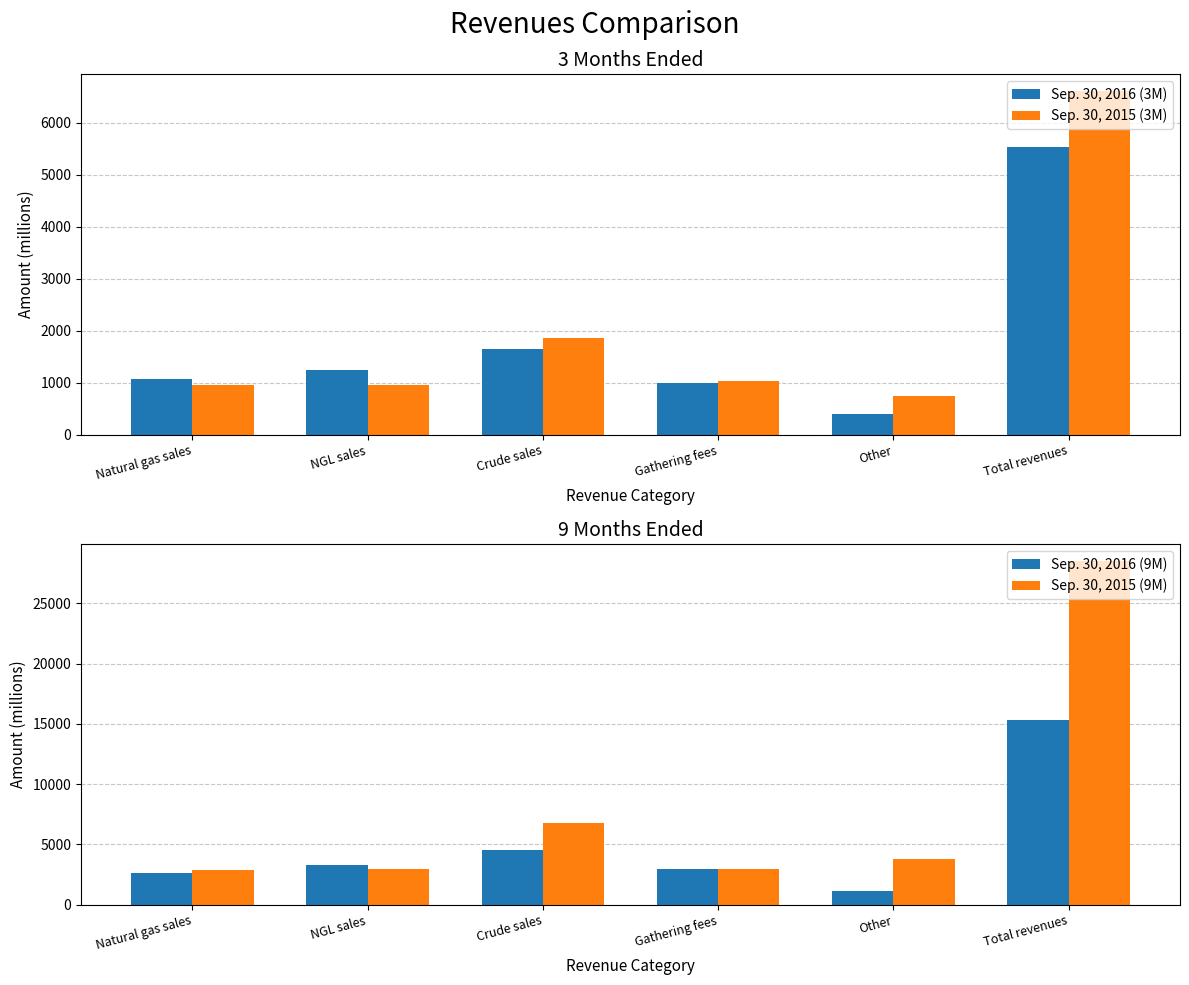

What is the label of the 5th bar from the left?

Other